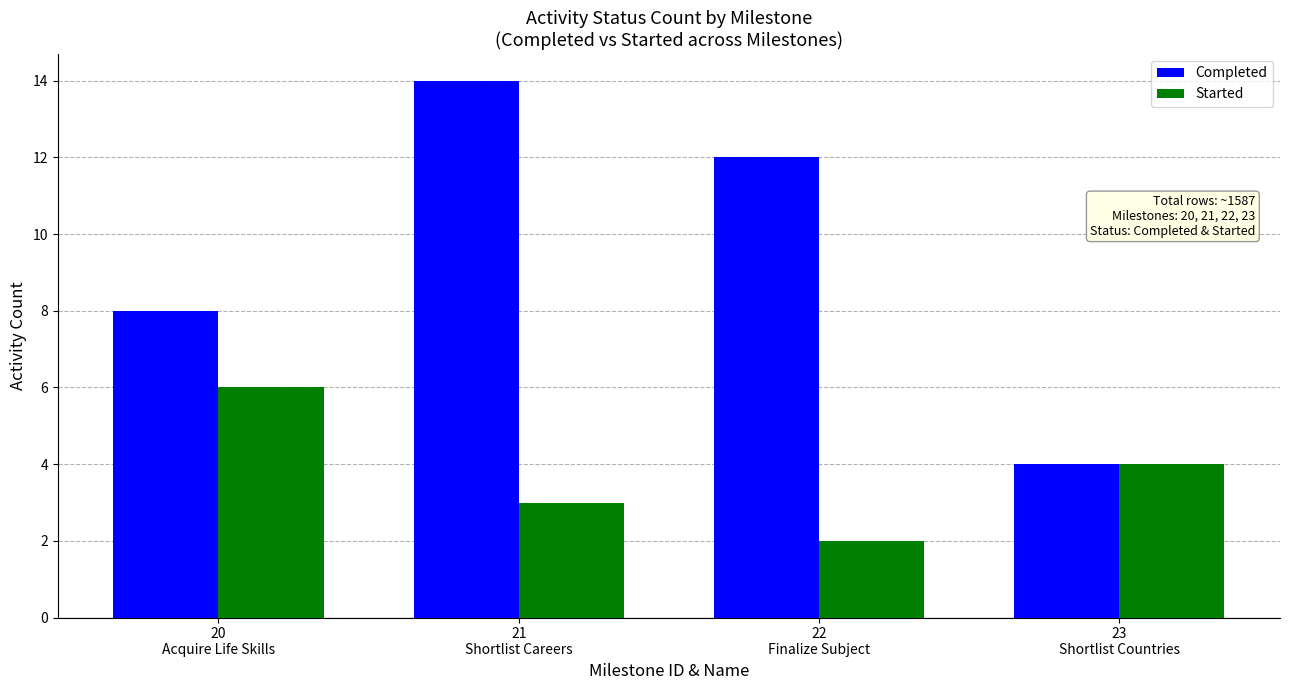

How many Completed values are between 8 and 14?

3